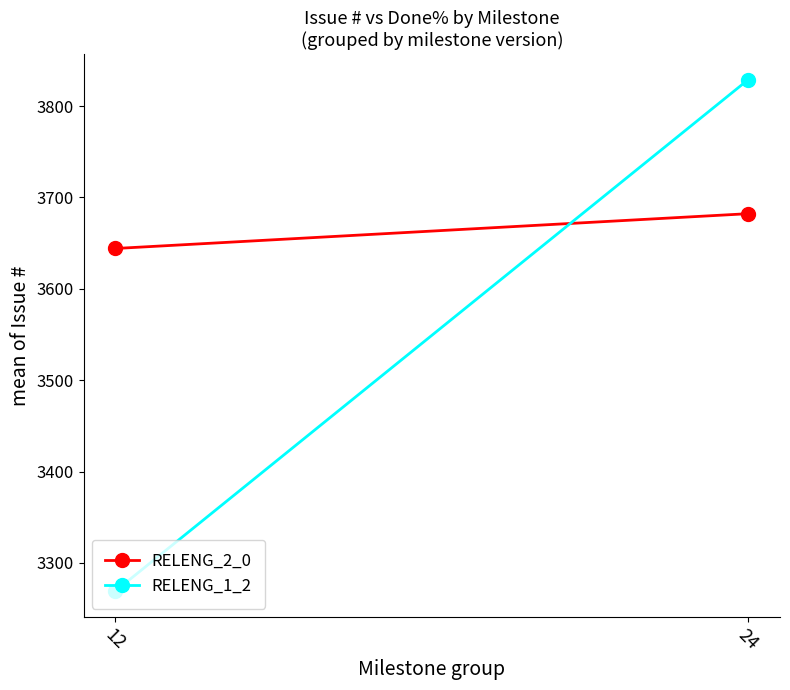

What is the total value across all series at 12?

6913.1